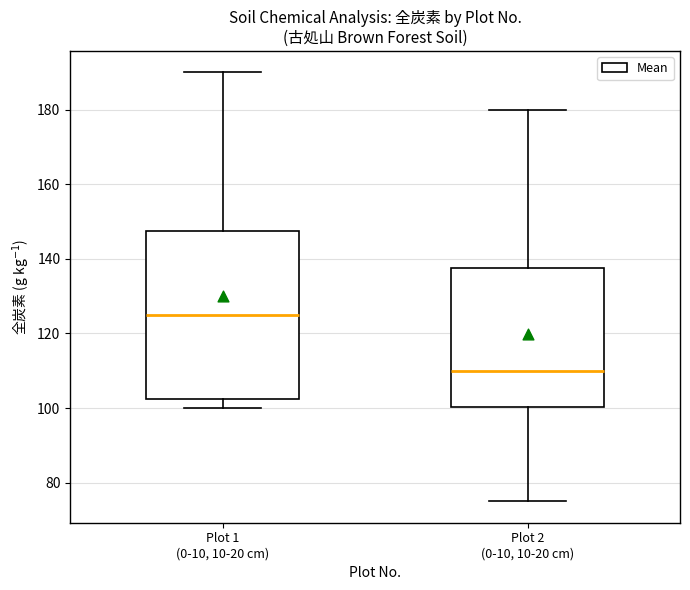

Reading left to right, transcribe this box plot: for each box, give where its median line is, the range the box spans, and where its two whiskers end, as read against the y-axis. The values are not printed on the chart, so give them approximately, as read against the axis.

Plot 1 (0-10, 10-20 cm): median 126, box 102 to 148, whiskers 100 to 190
Plot 2 (0-10, 10-20 cm): median 110, box 100 to 138, whiskers 76 to 180